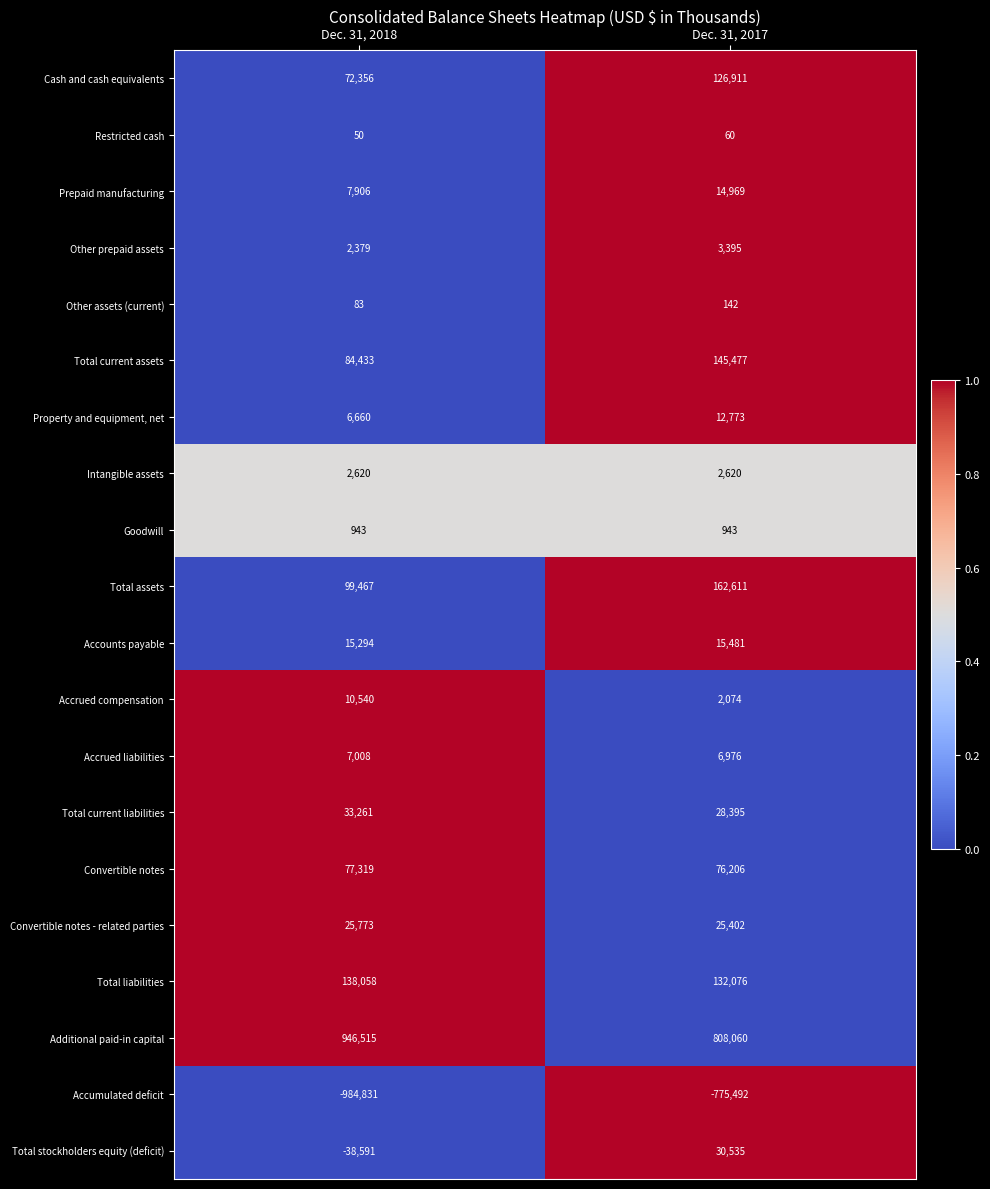

What is the difference between the highest and lowest values at Dec. 31, 2017?

1583552